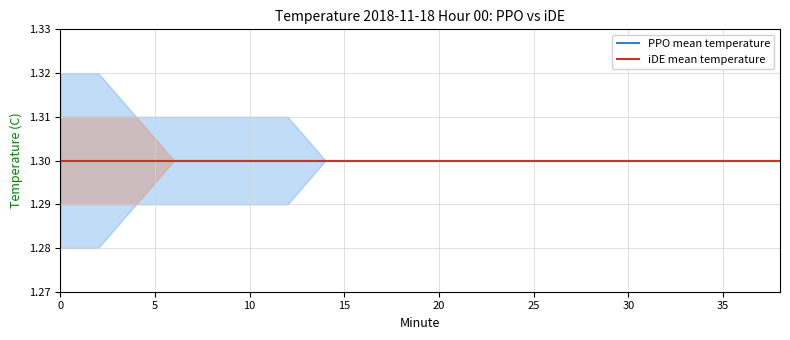

How many categories are shown in the chart?

20